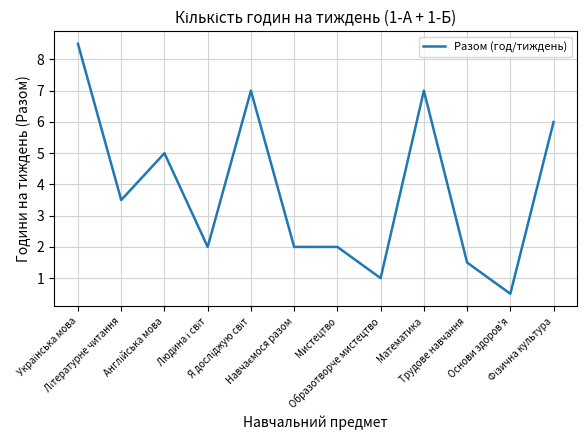

What is the approximate value at Образотворче мистецтво?

1.0